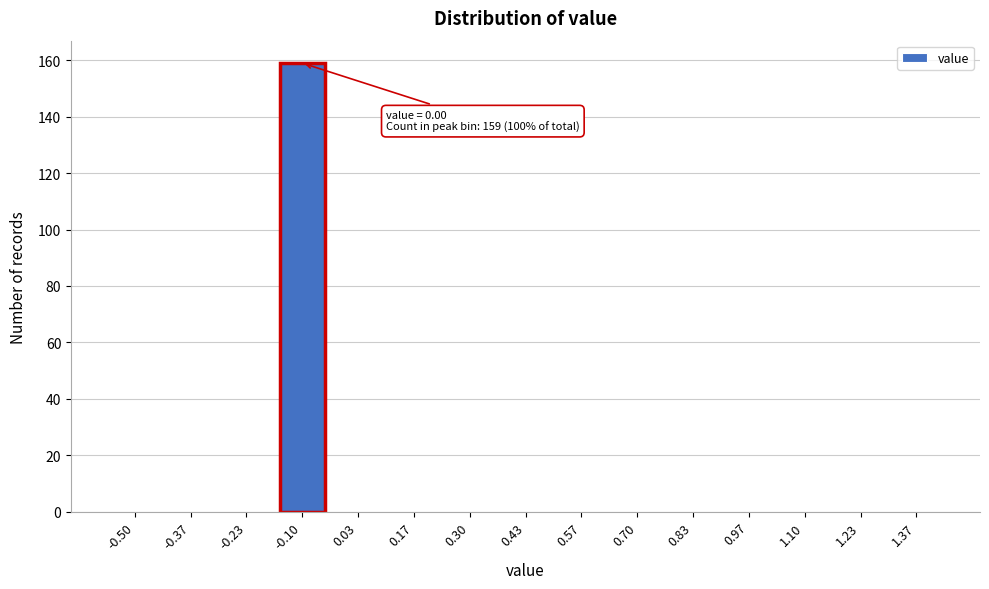

Reading left to right, what are all the values shown in this chart?

-0.50=0	-0.37=0	-0.23=0	-0.10=159	0.03=0	0.17=0	0.30=0	0.43=0	0.57=0	0.70=0	0.83=0	0.97=0	1.10=0	1.23=0	1.37=0